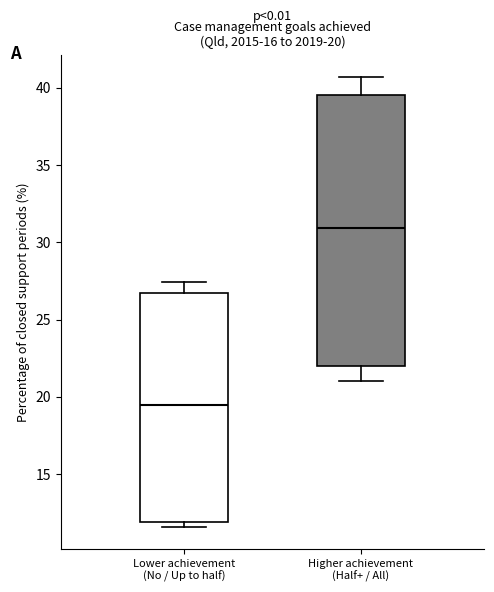

Comparing the boxes themselves (not the whiskers), which one is the tallest?

Higher achievement (Half+ / All)